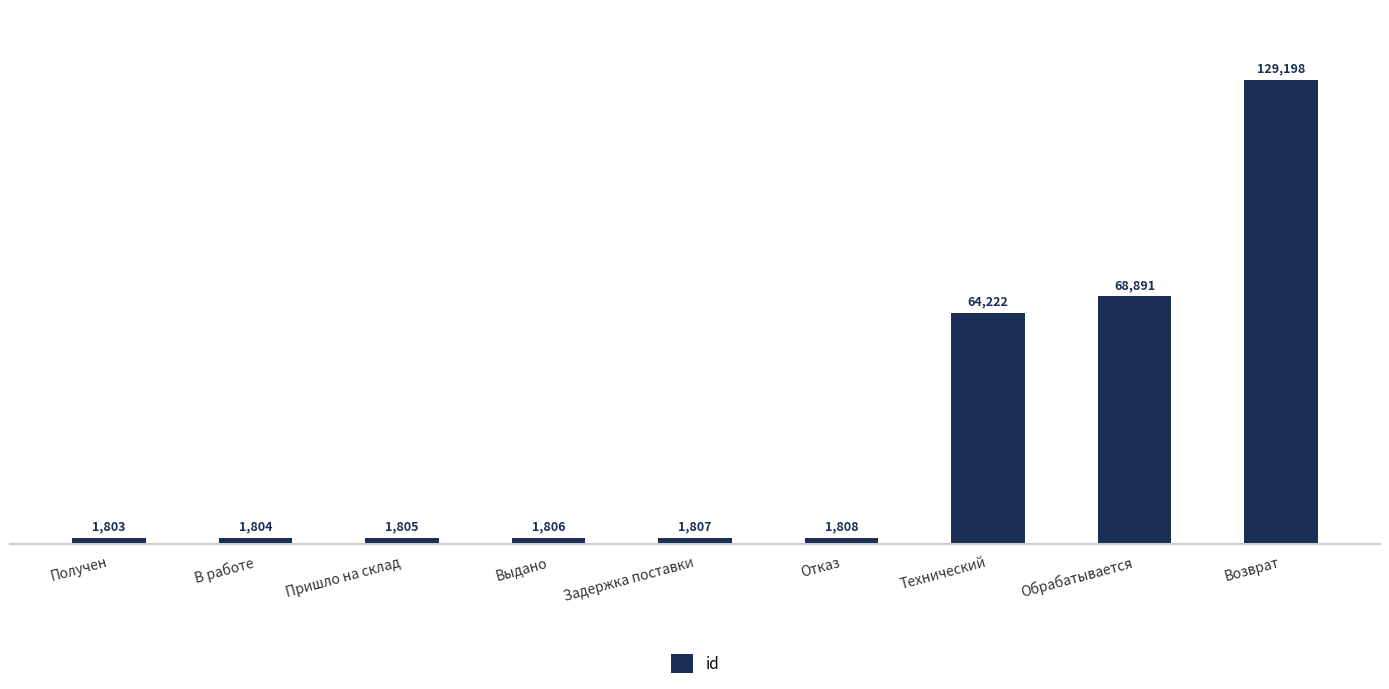

What position from the right is Получен?

9